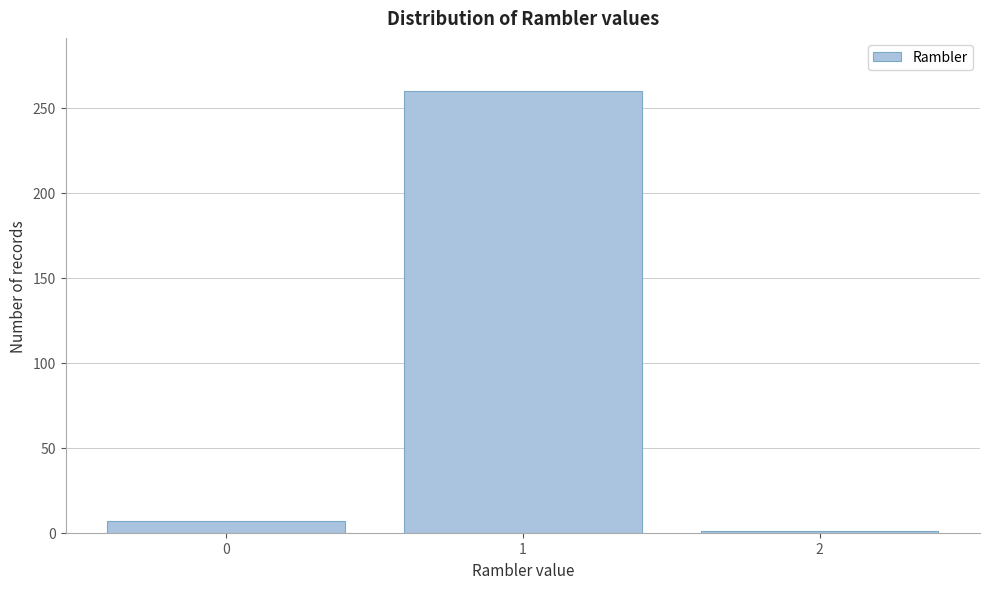

Reading left to right, what are all the values shown in this chart?

7	260	1